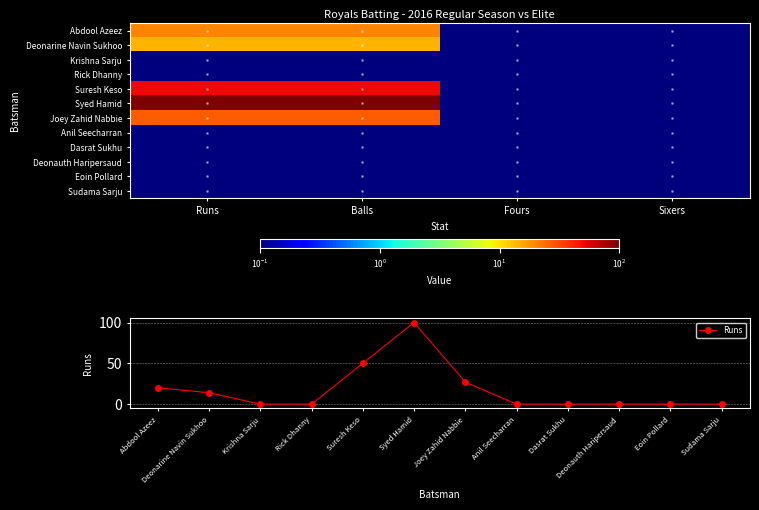

Reading left to right, what are all the values shown in this chart?

Abdool Azeez: 0=20	1=20	2=0	3=0
Deonarine Navin Sukhoo: 0=14	1=14	2=0	3=0
Krishna Sarju: 0=0	1=0	2=0	3=0
Rick Dhanny: 0=0	1=0	2=0	3=0
Suresh Keso: 0=50	1=50	2=0	3=0
Syed Hamid: 0=100	1=100	2=0	3=0
Joey Zahid Nabbie: 0=27	1=27	2=0	3=0
Anil Seecharran: 0=0	1=0	2=0	3=0
Dasrat Sukhu: 0=0	1=0	2=0	3=0
Deonauth Haripersaud: 0=0	1=0	2=0	3=0
Eoin Pollard: 0=0	1=0	2=0	3=0
Sudama Sarju: 0=0	1=0	2=0	3=0